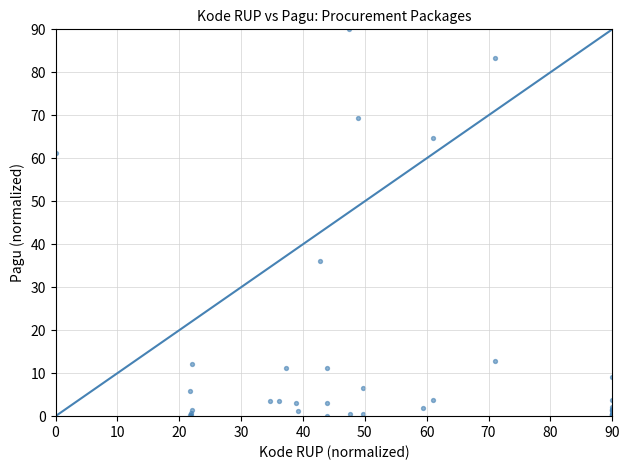

What Y value in the scatter plot is closest to 45?

36.1